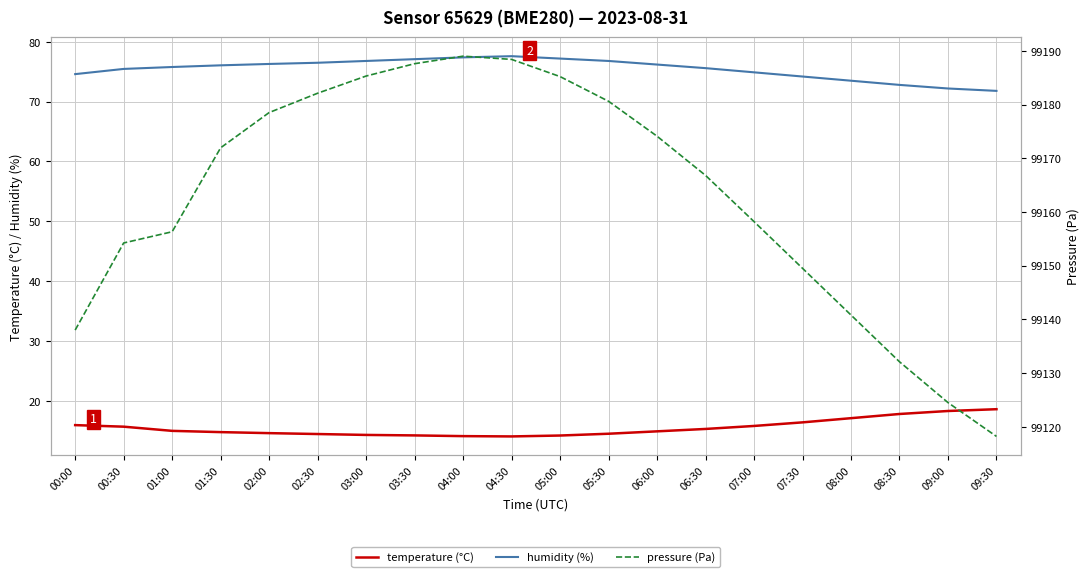

Is it true that humidity equals 74.2 at 07:30?

True